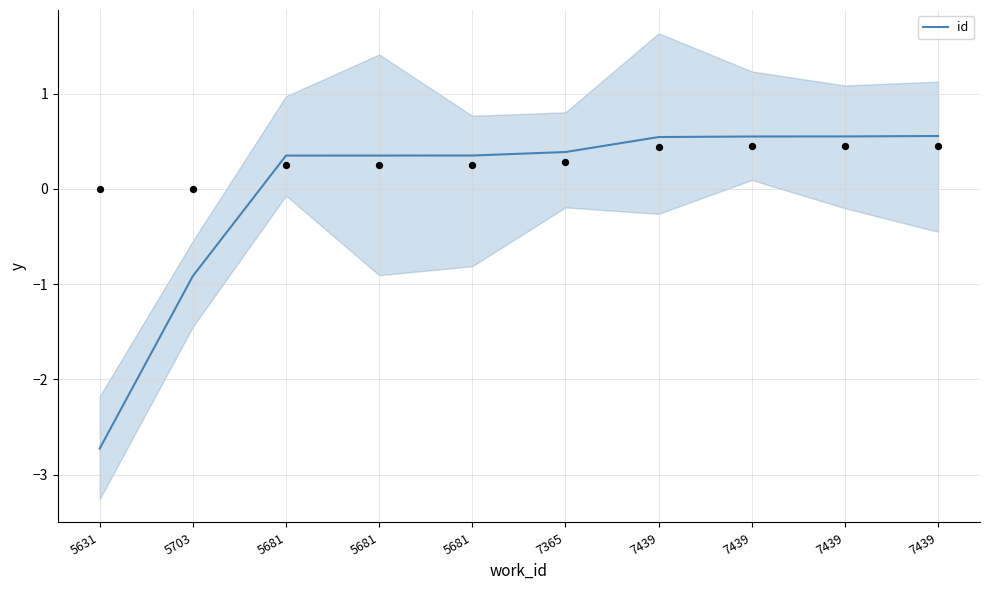

Which has a higher value, 7439 or 7439?

7439